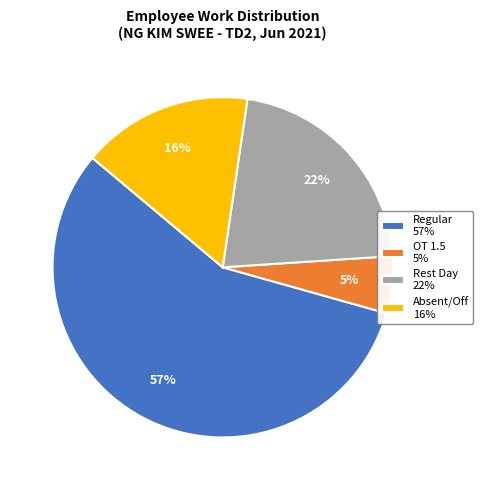

True or false: Rest Day 22% accounts for 12% of the total.

False